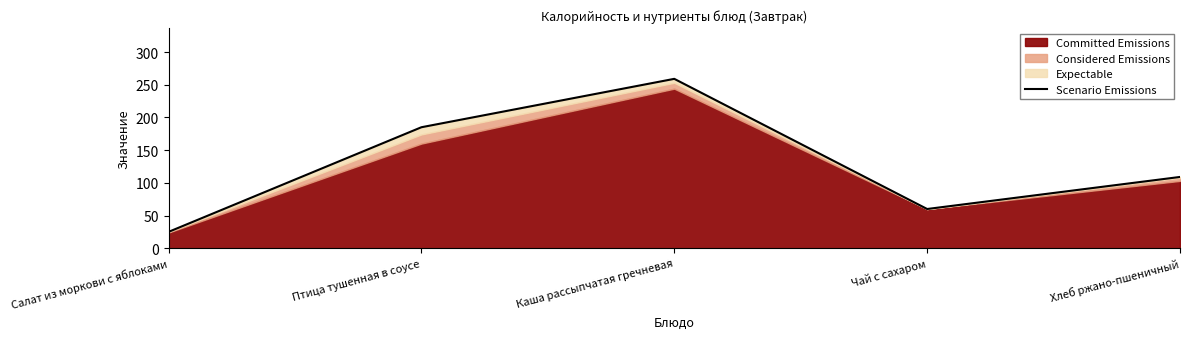

Reading right to left, list all the values displayed in this chart.

Хлеб ржано-пшеничный=109	Чай с сахаром=60	Каша рассыпчатая гречневая=259	Птица тушенная в соусе=185	Салат из моркови с яблоками=25